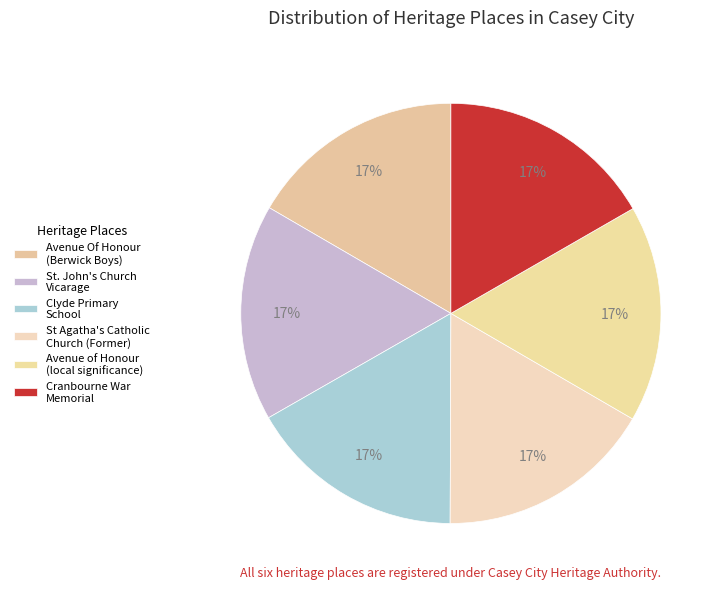

How many segments does this pie chart have?

6